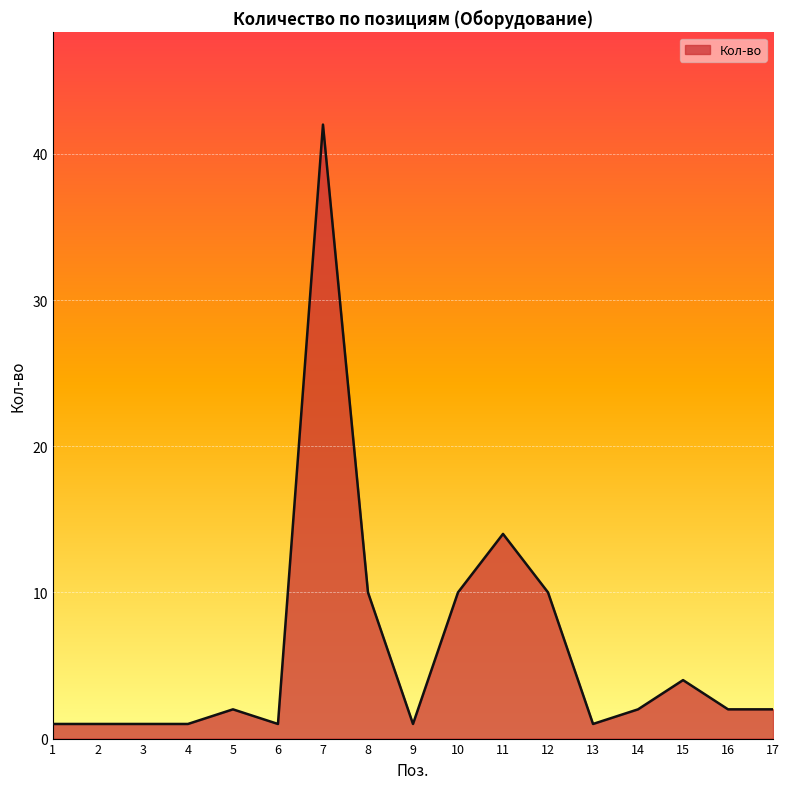

What is the greatest value displayed?

42